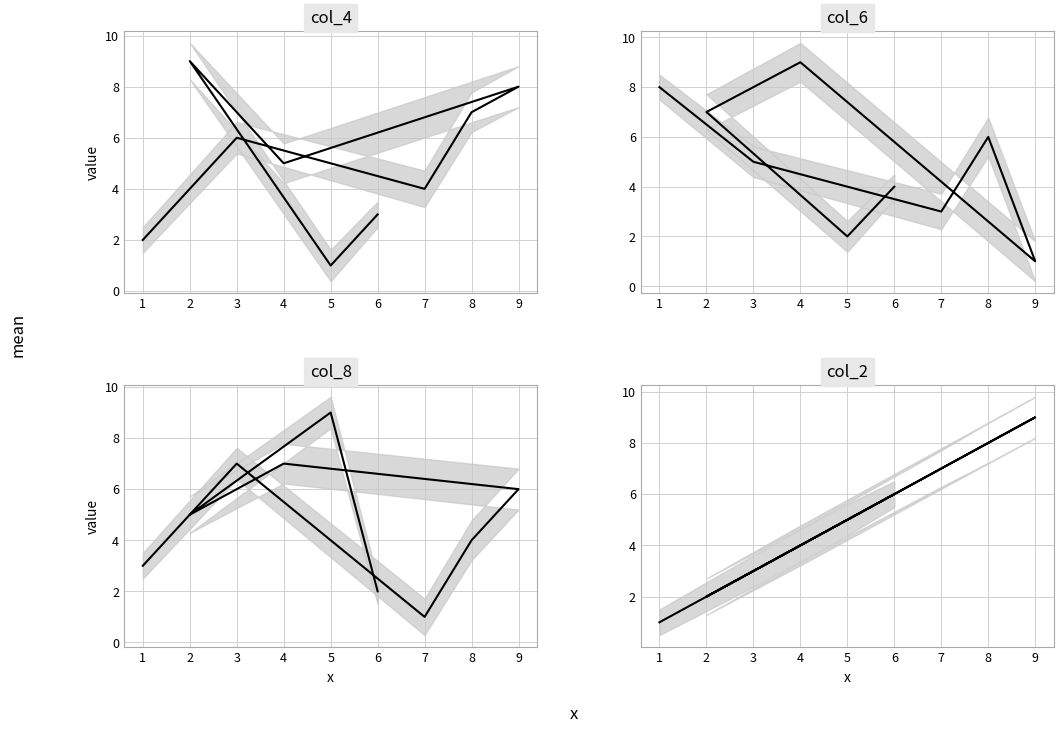

True or false: col_4 has a value of 1 at 7.

False